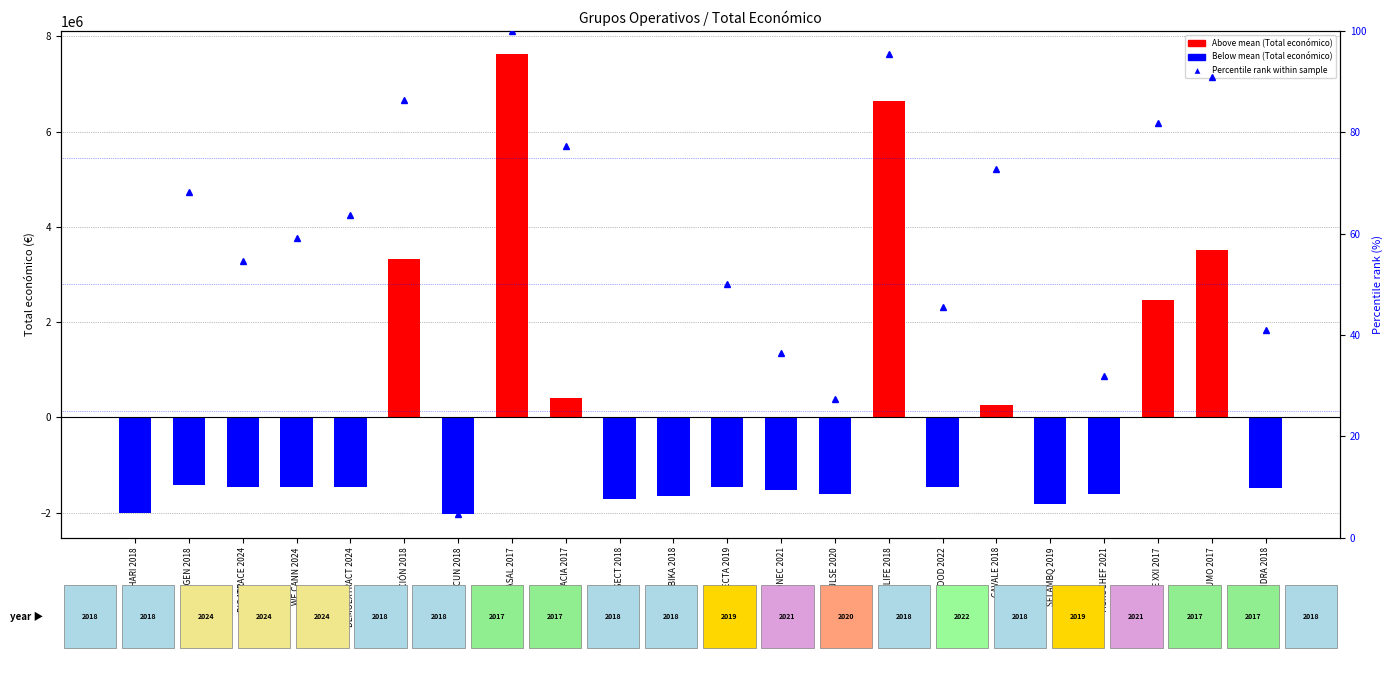

Is the value of Percentile rank at RECOLECTA 2019 greater than the value of Above mean (Total económico) at APPLE XXI 2017?

No